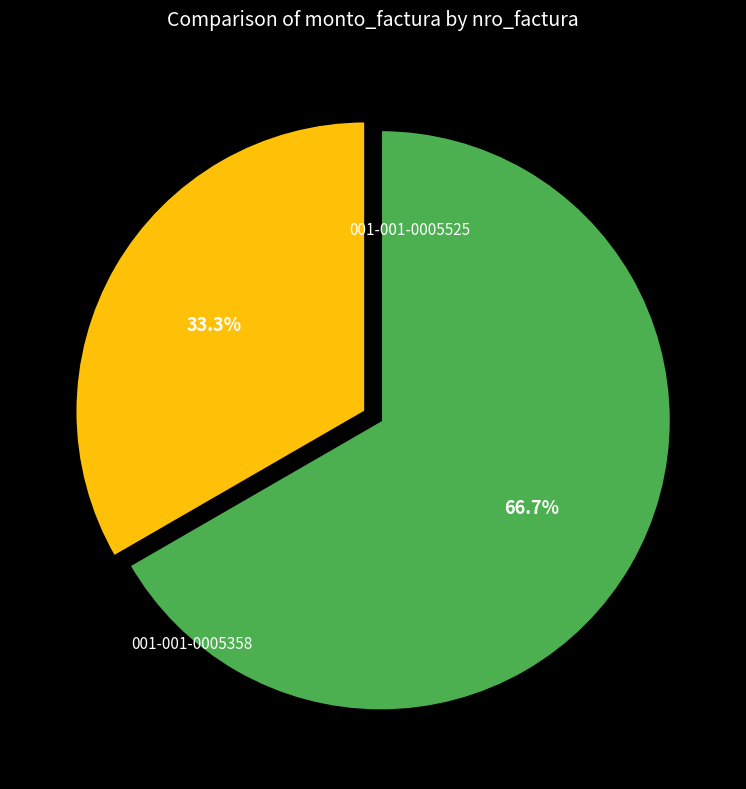

Is there a majority slice in this chart?

Yes